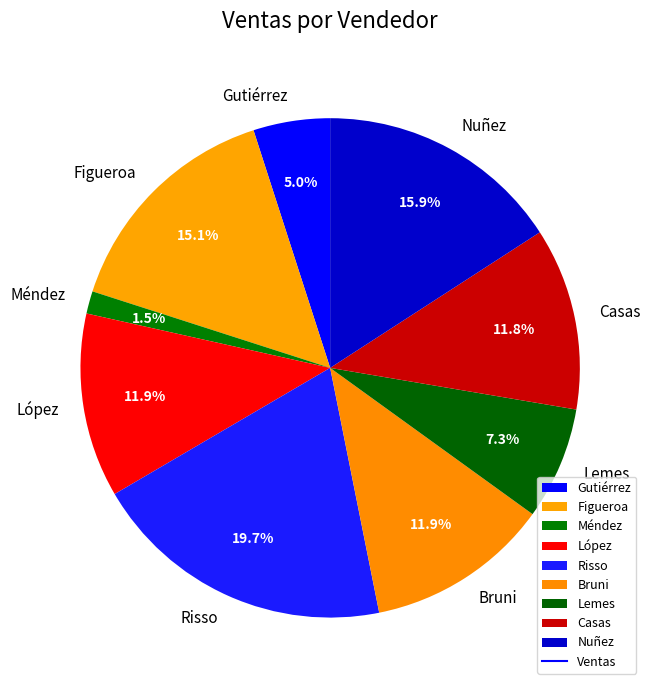

What is the largest slice in the pie chart?

Risso